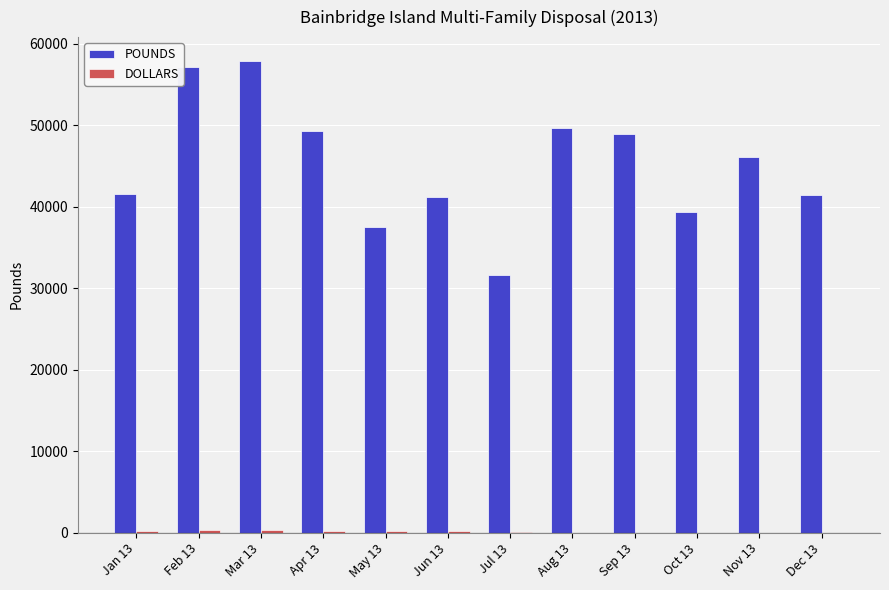

What is the sum of all POUNDS values?

541680.0